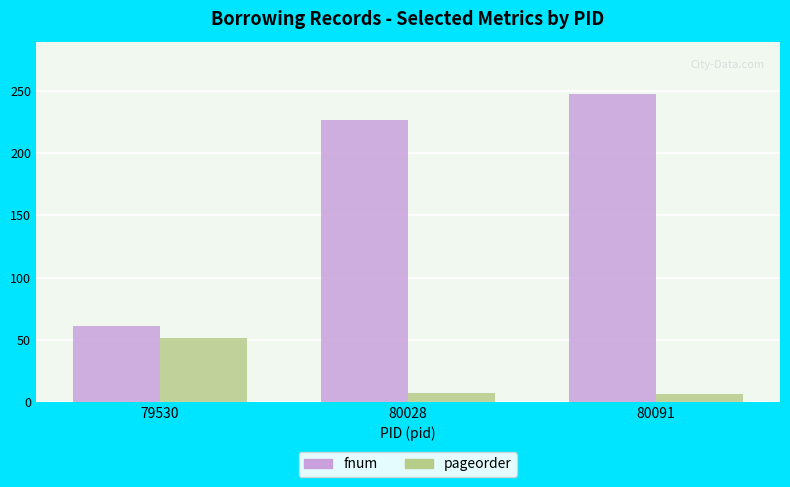

What is the difference between the highest and lowest values at 80028?

220